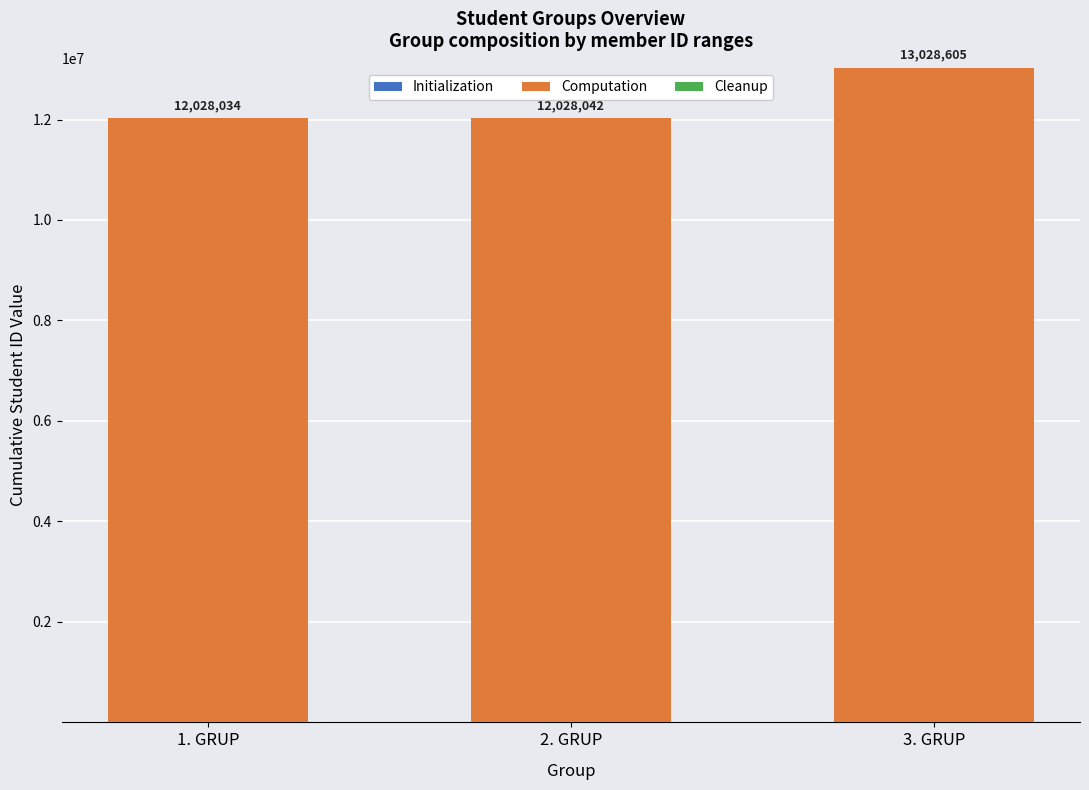

At which category is the sum across all series the highest?

3. GRUP